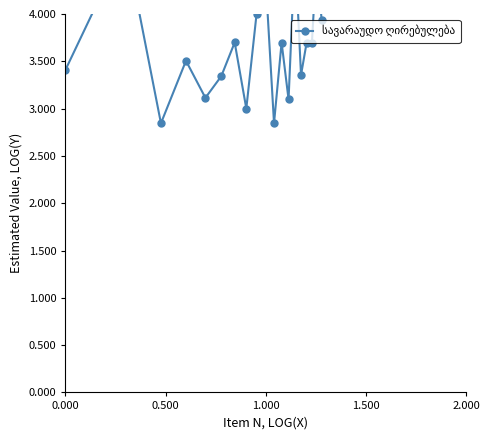

How many points are lower than both their immediate neighbors (excluding endpoints)?

6